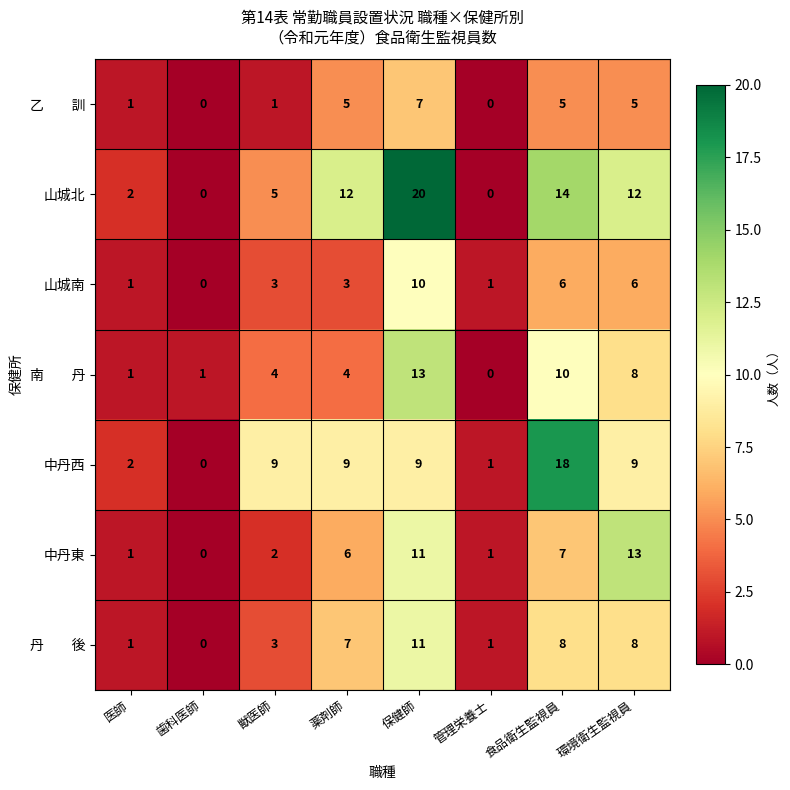

Which category has the highest value across all series?

保健師